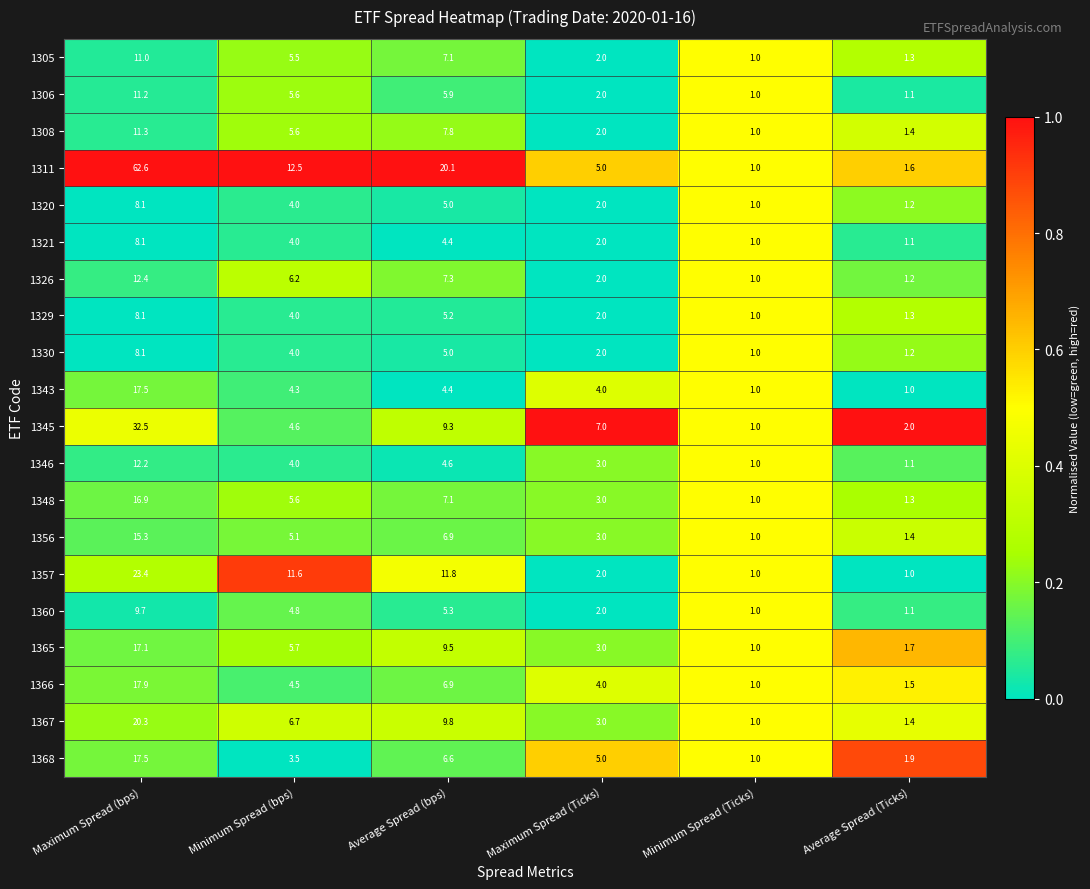

Which category has the highest value in the 1360 series?

Maximum Spread (bps)